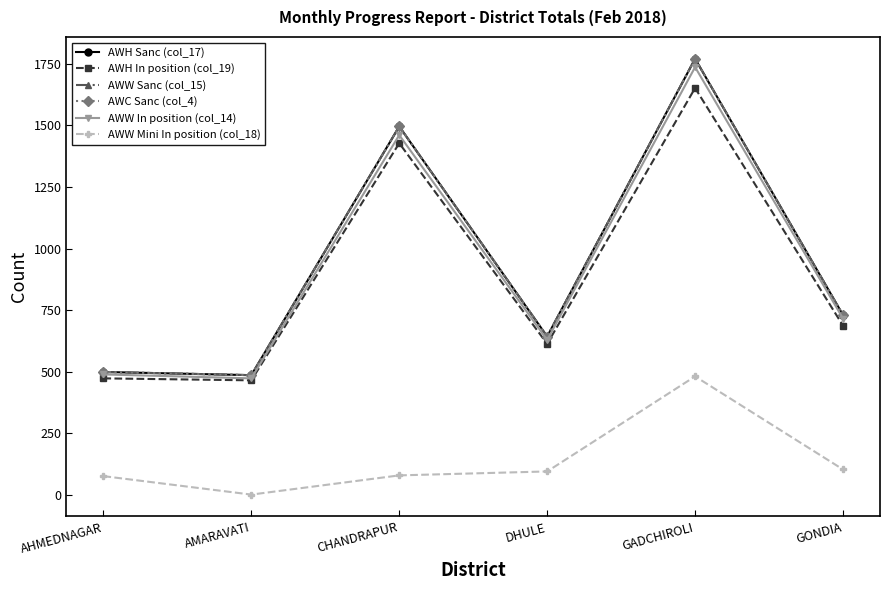

At which label does AWC Sanc (col_4) reach its peak?

GADCHIROLI